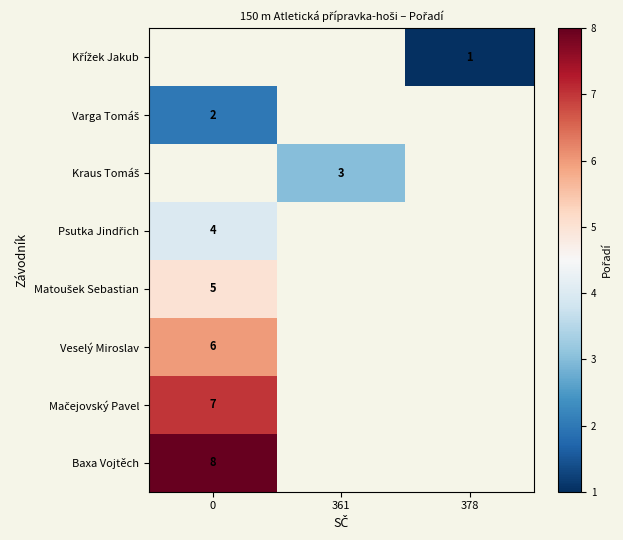

What is the smallest value displayed?

1.0